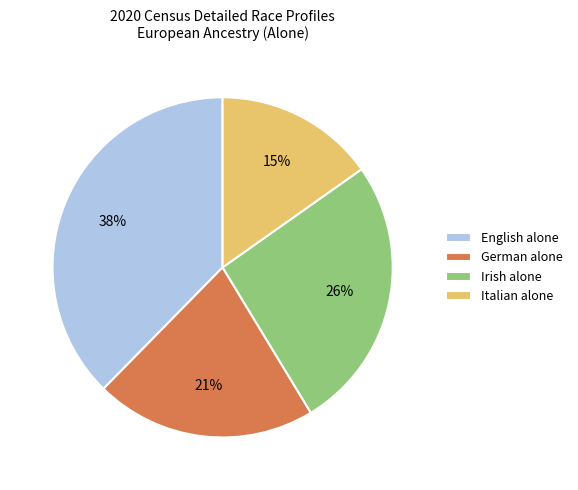

Which has a higher value, Italian alone or German alone?

German alone